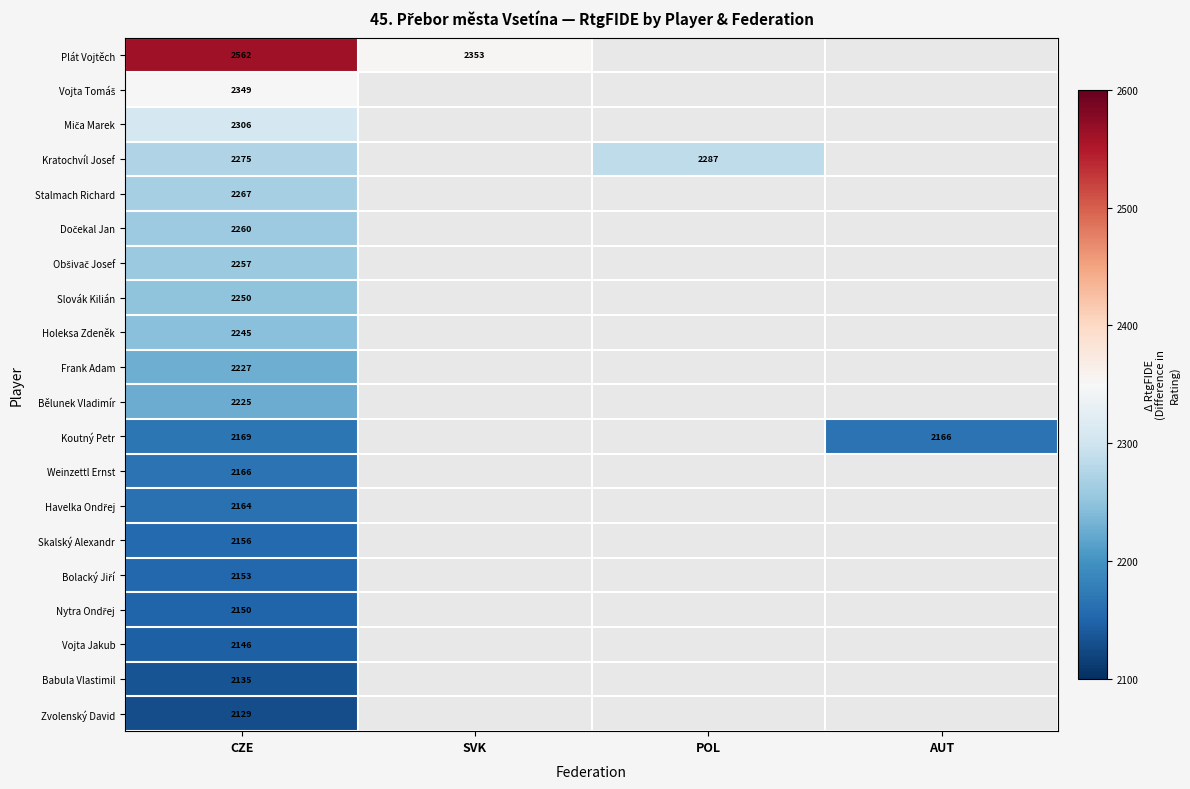

What is the spread (max minus min) of values at CZE?

433